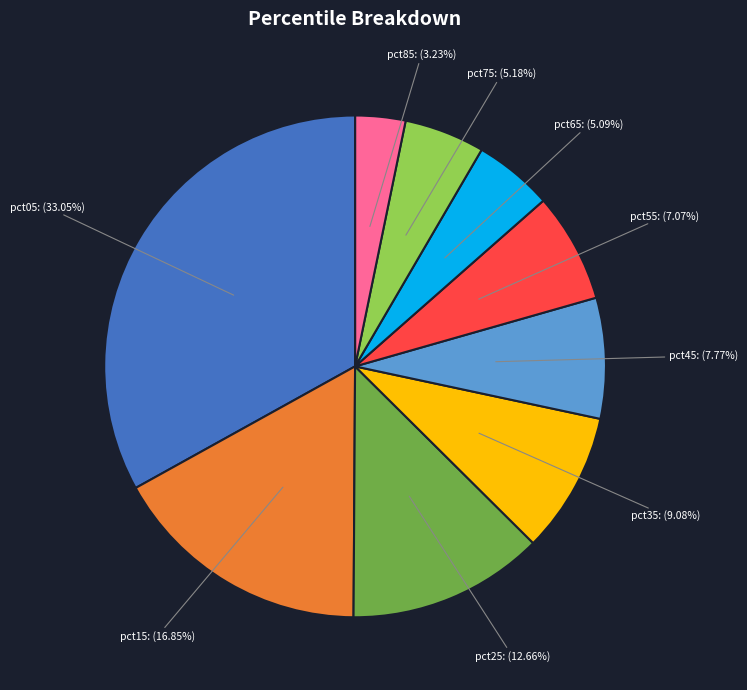

To the nearest percent, what is the average slice percentage?

10%